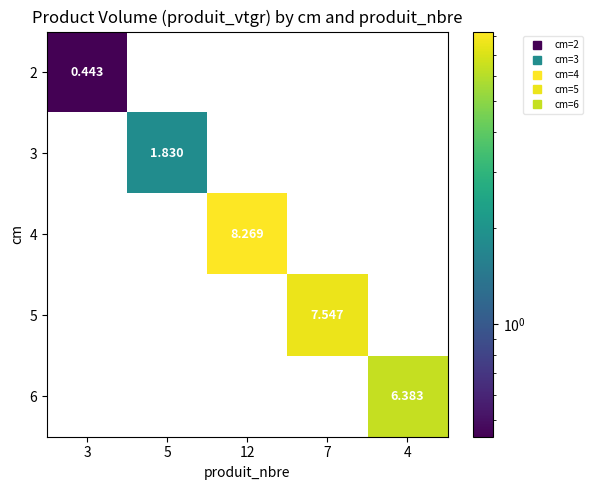

List the series in order of their peak value, highest first.

4, 5, 6, 3, 2